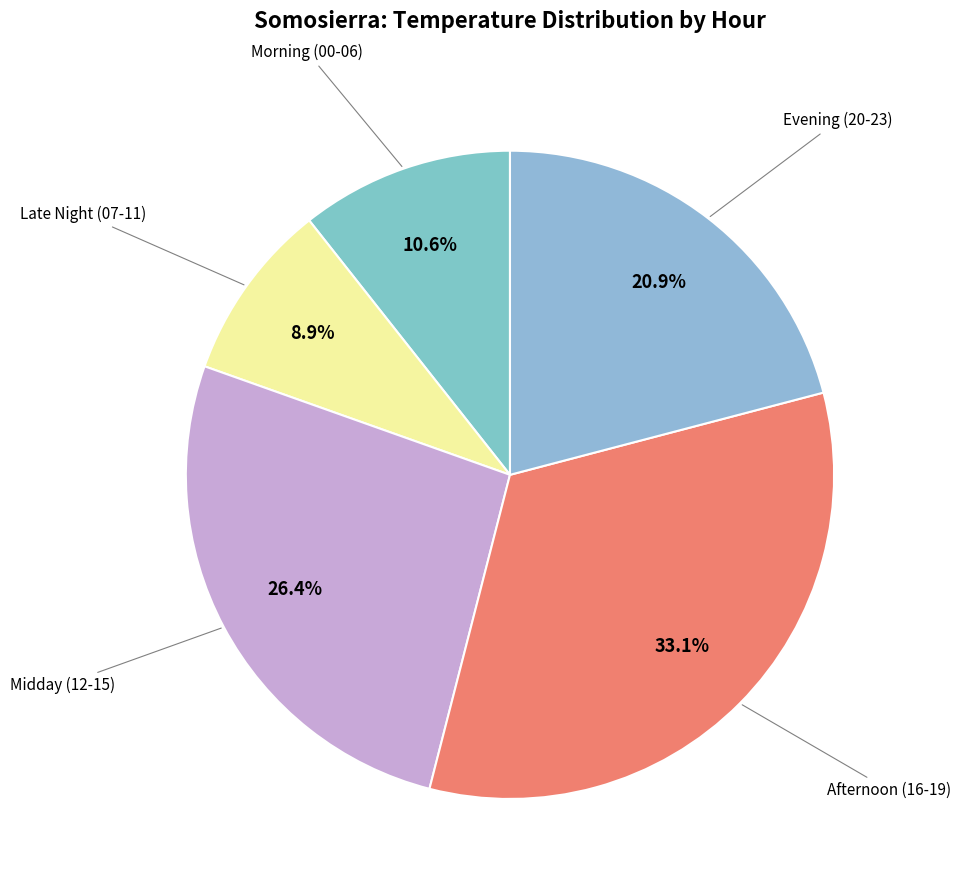

To the nearest percent, what is the average slice percentage?

20%